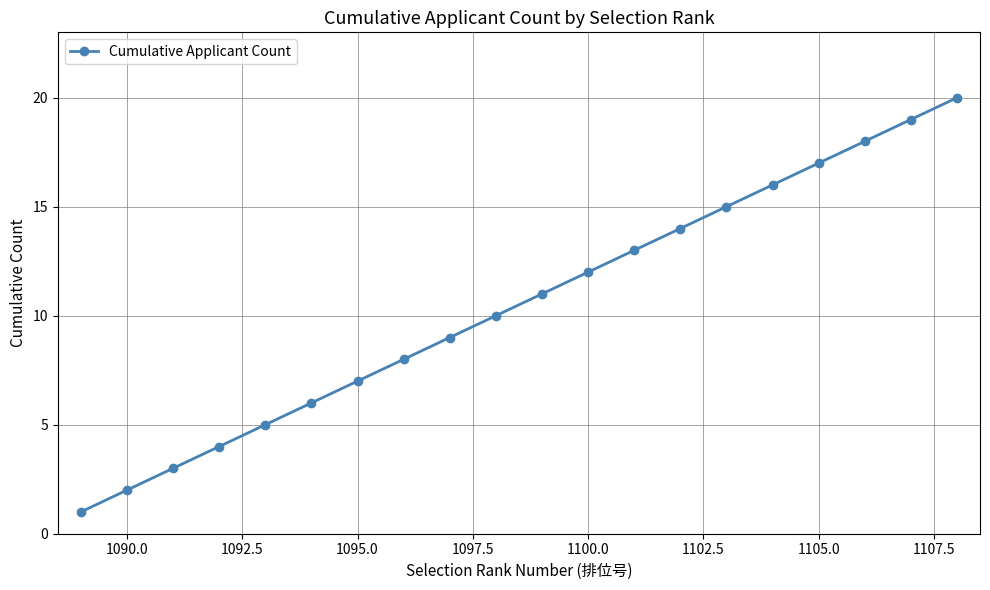

What is the greatest value displayed?

20